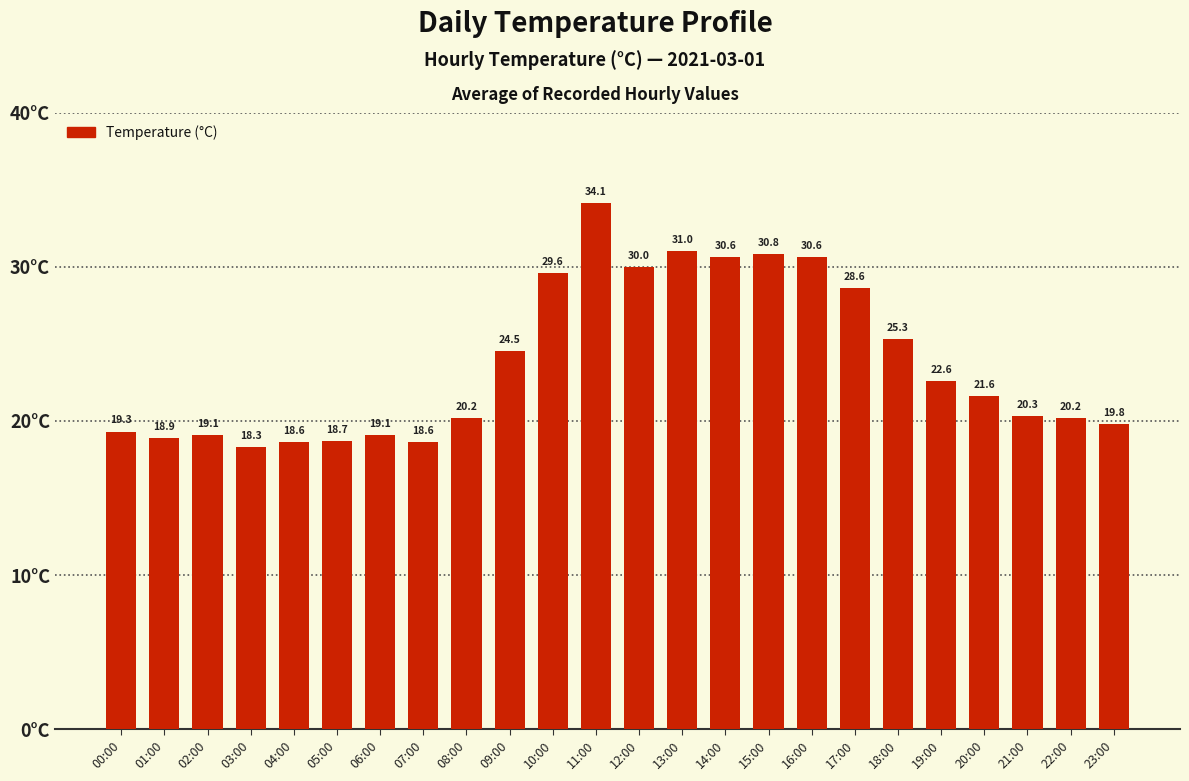

At which category does the chart reach its peak across all series?

11:00